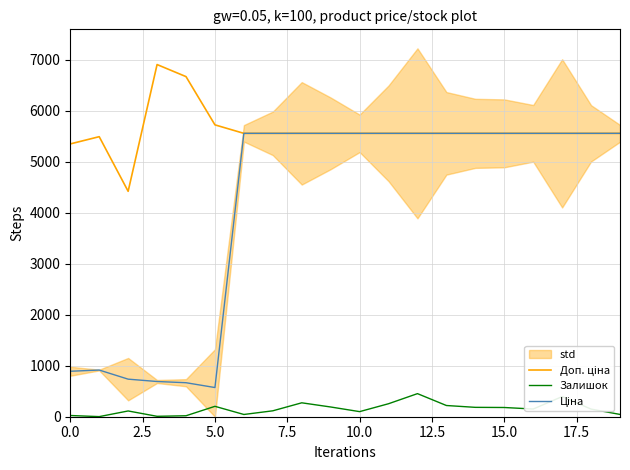

Reading left to right, extract all data points from this chart.

Доп. ціна: 5353.1	5495.0	4423.0	6910.3	6673.6	5727.0	5560.3	5560.3	5560.3	5560.3	5560.3	5560.3	5560.3	5560.3	5560.3	5560.3	5560.3	5560.3	5560.3	5560.3
Залишок: 24.0	2.0	113.0	8.0	19.0	204.0	44.0	116.0	273.0	191.0	100.0	255.0	453.0	220.0	184.0	181.0	151.0	395.0	150.0	45.0
Ціна: 892.2	915.8	737.2	691.0	667.4	572.7	5560.3	5560.3	5560.3	5560.3	5560.3	5560.3	5560.3	5560.3	5560.3	5560.3	5560.3	5560.3	5560.3	5560.3